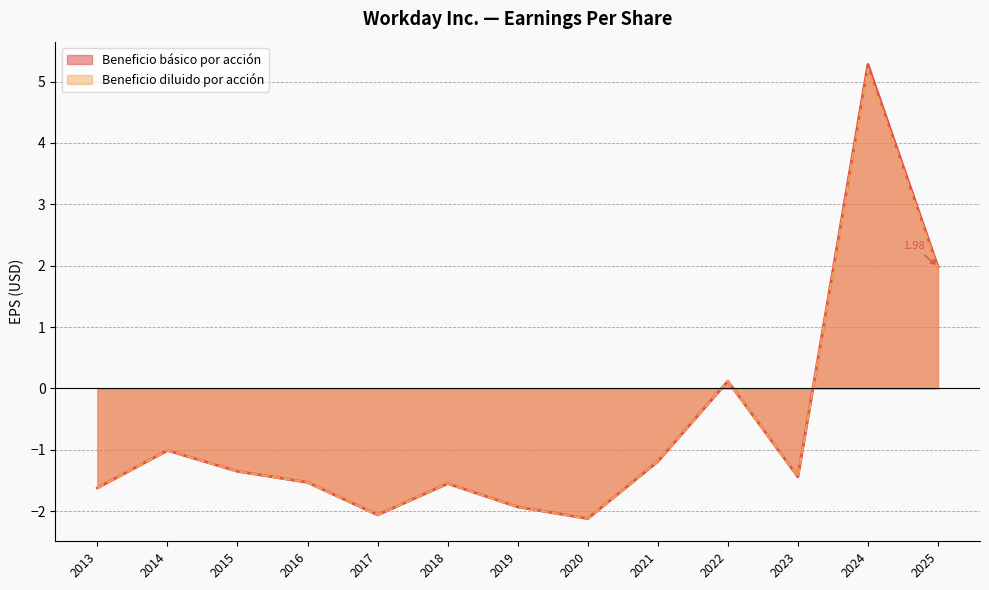

Count the number of categories in the chart.

13